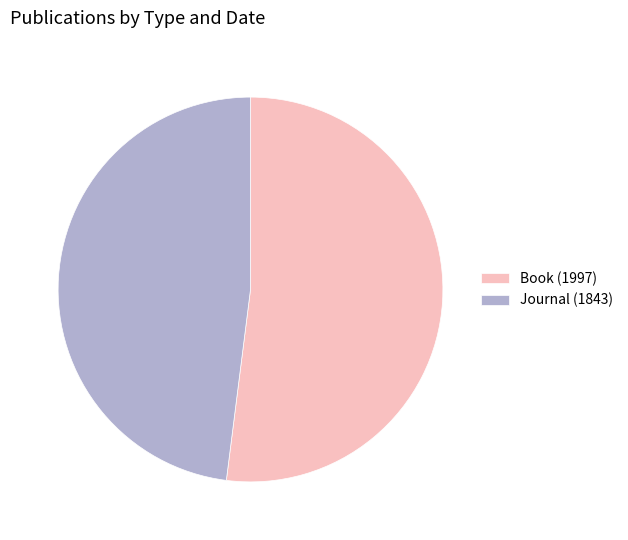

True or false: Book (1997) accounts for 43% of the total.

False